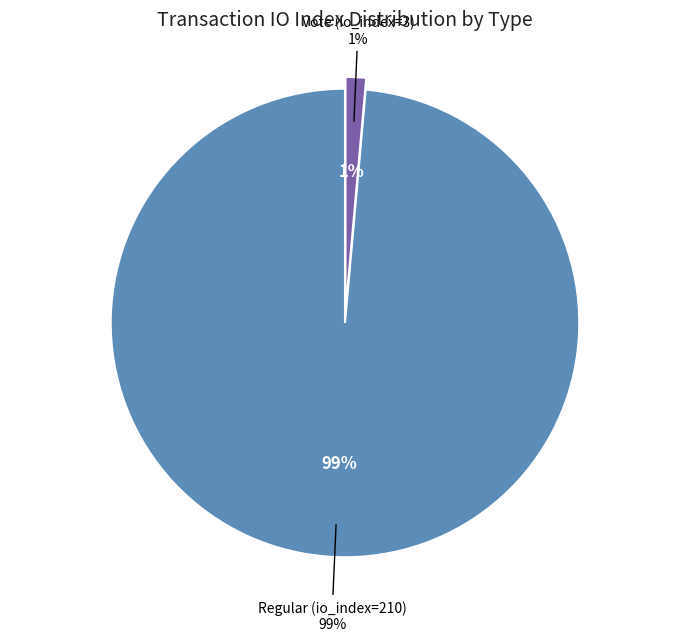

What is the ratio of the value at Regular (io_index=210) to the value at Vote (io_index=3)?

70.0